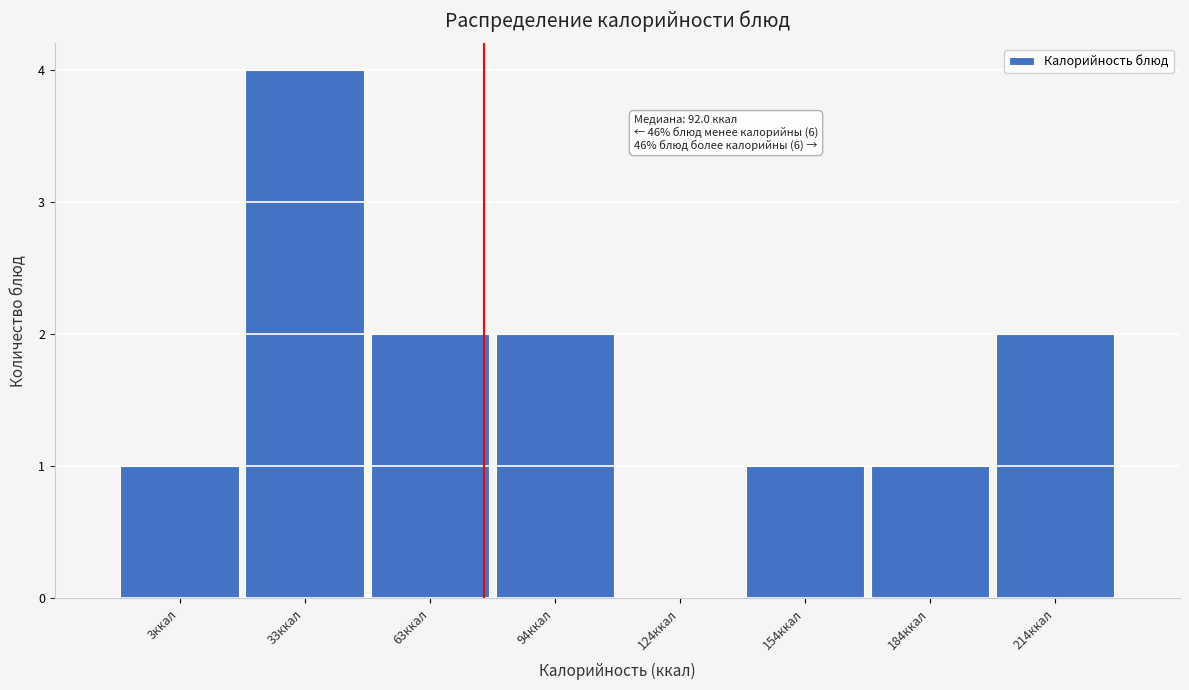

Reading left to right, what are all the values shown in this chart?

3ккал=1	33ккал=4	63ккал=2	94ккал=2	124ккал=0	154ккал=1	184ккал=1	214ккал=2